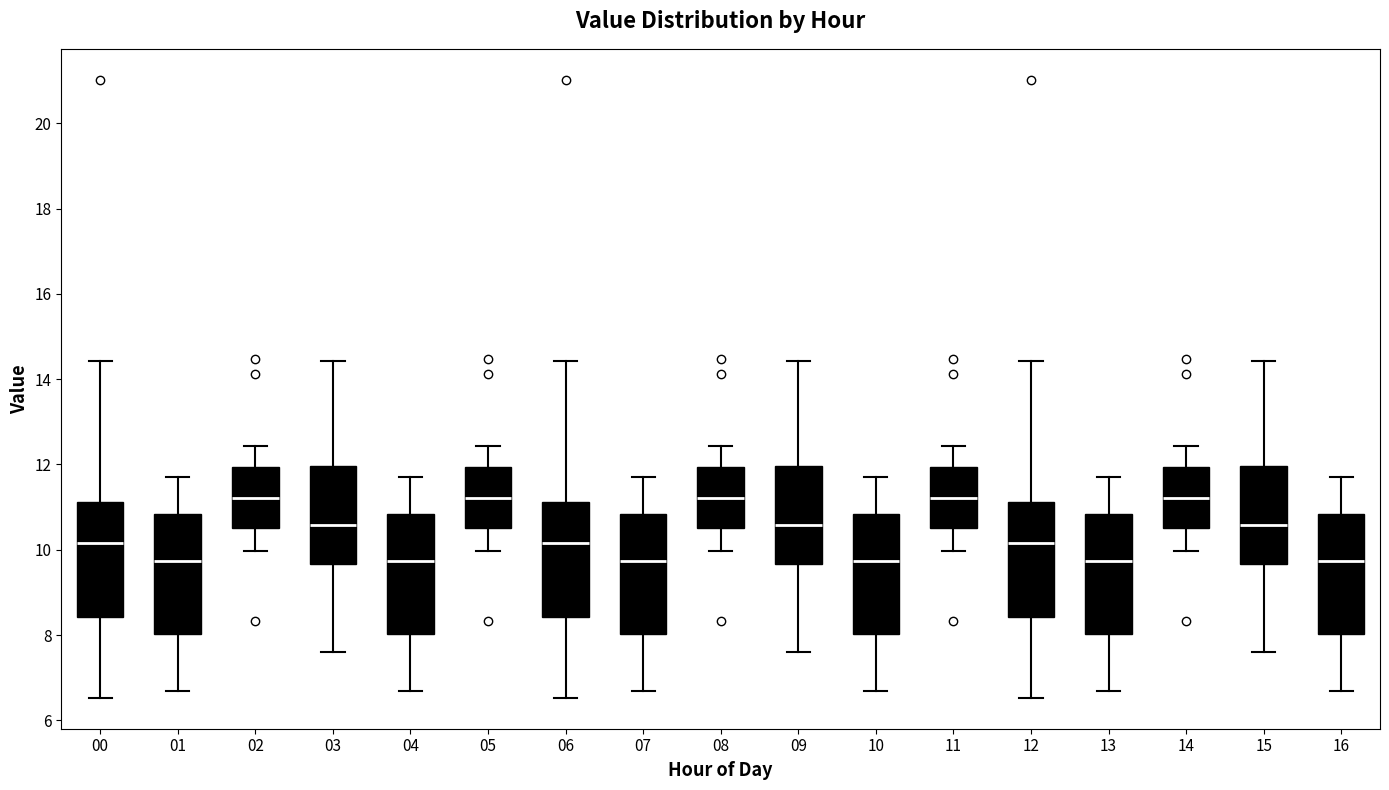

Reading left to right, read every box against the y-axis: the position of its median line, the range the box covers, and the ends of its whiskers. The values are not printed on the chart, so give them approximately, as read against the axis.

00: median 10.2, box 8.4 to 11.2, whiskers 6.6 to 14.4
01: median 9.8, box 8.0 to 10.8, whiskers 6.8 to 11.8
02: median 11.2, box 10.6 to 12.0, whiskers 10.0 to 12.4
03: median 10.6, box 9.6 to 12.0, whiskers 7.6 to 14.4
04: median 9.8, box 8.0 to 10.8, whiskers 6.8 to 11.8
05: median 11.2, box 10.6 to 12.0, whiskers 10.0 to 12.4
06: median 10.2, box 8.4 to 11.2, whiskers 6.6 to 14.4
07: median 9.8, box 8.0 to 10.8, whiskers 6.8 to 11.8
08: median 11.2, box 10.6 to 12.0, whiskers 10.0 to 12.4
09: median 10.6, box 9.6 to 12.0, whiskers 7.6 to 14.4
10: median 9.8, box 8.0 to 10.8, whiskers 6.8 to 11.8
11: median 11.2, box 10.6 to 12.0, whiskers 10.0 to 12.4
12: median 10.2, box 8.4 to 11.2, whiskers 6.6 to 14.4
13: median 9.8, box 8.0 to 10.8, whiskers 6.8 to 11.8
14: median 11.2, box 10.6 to 12.0, whiskers 10.0 to 12.4
15: median 10.6, box 9.6 to 12.0, whiskers 7.6 to 14.4
16: median 9.8, box 8.0 to 10.8, whiskers 6.8 to 11.8